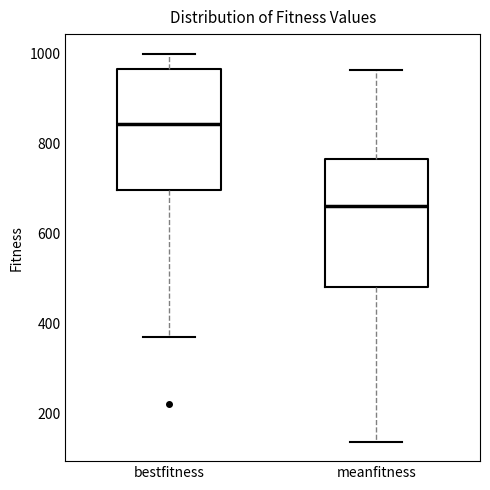

Which box has the lowest median line?

meanfitness